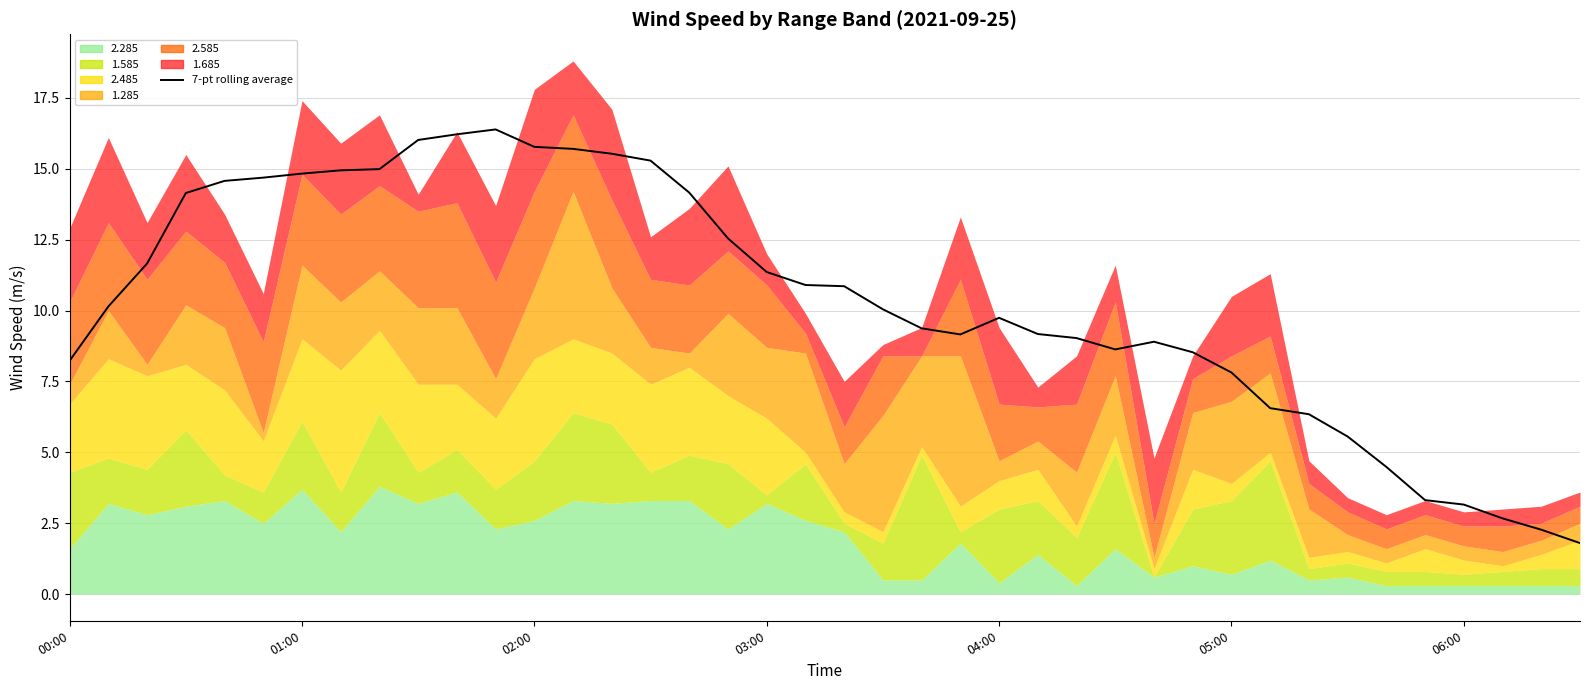

Which category has the lowest value across all series?

39